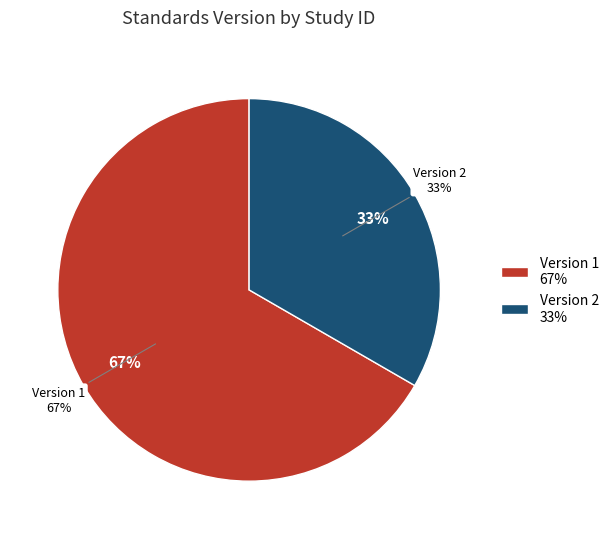

Is it true that WWHV026135 is 17% of the pie?

False